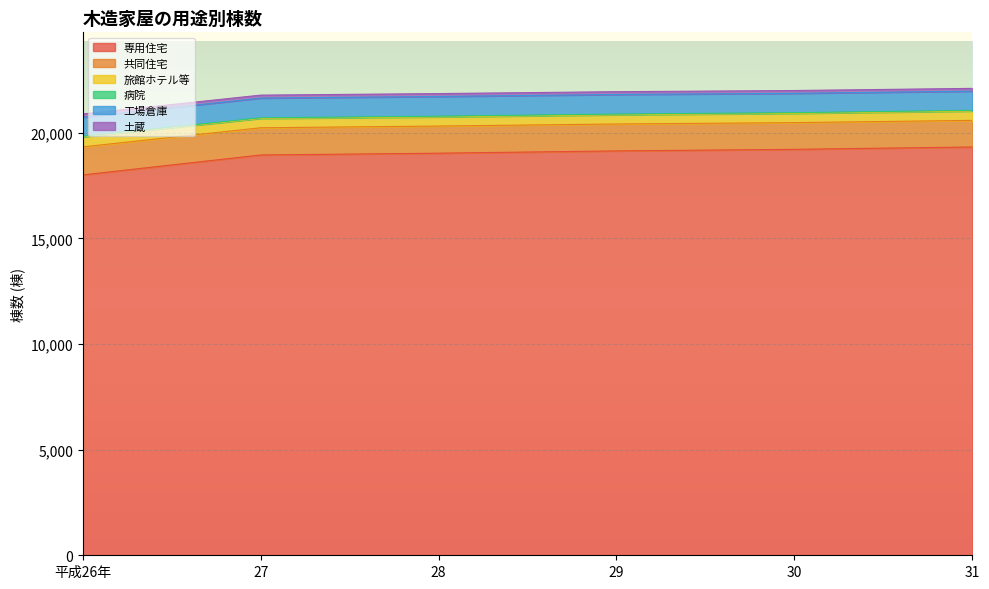

What is the highest value of the 専用住宅 series?

19325